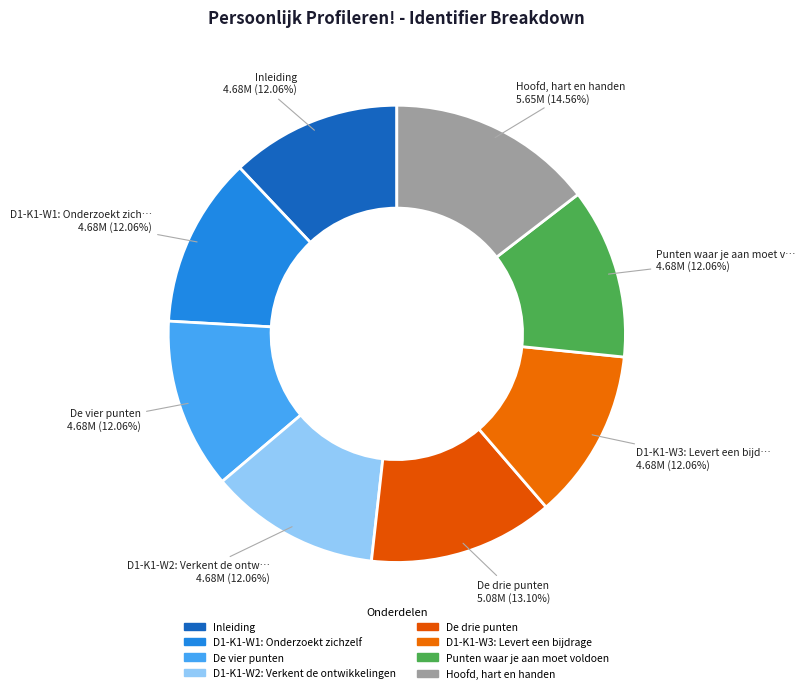

How many segments does this pie chart have?

8